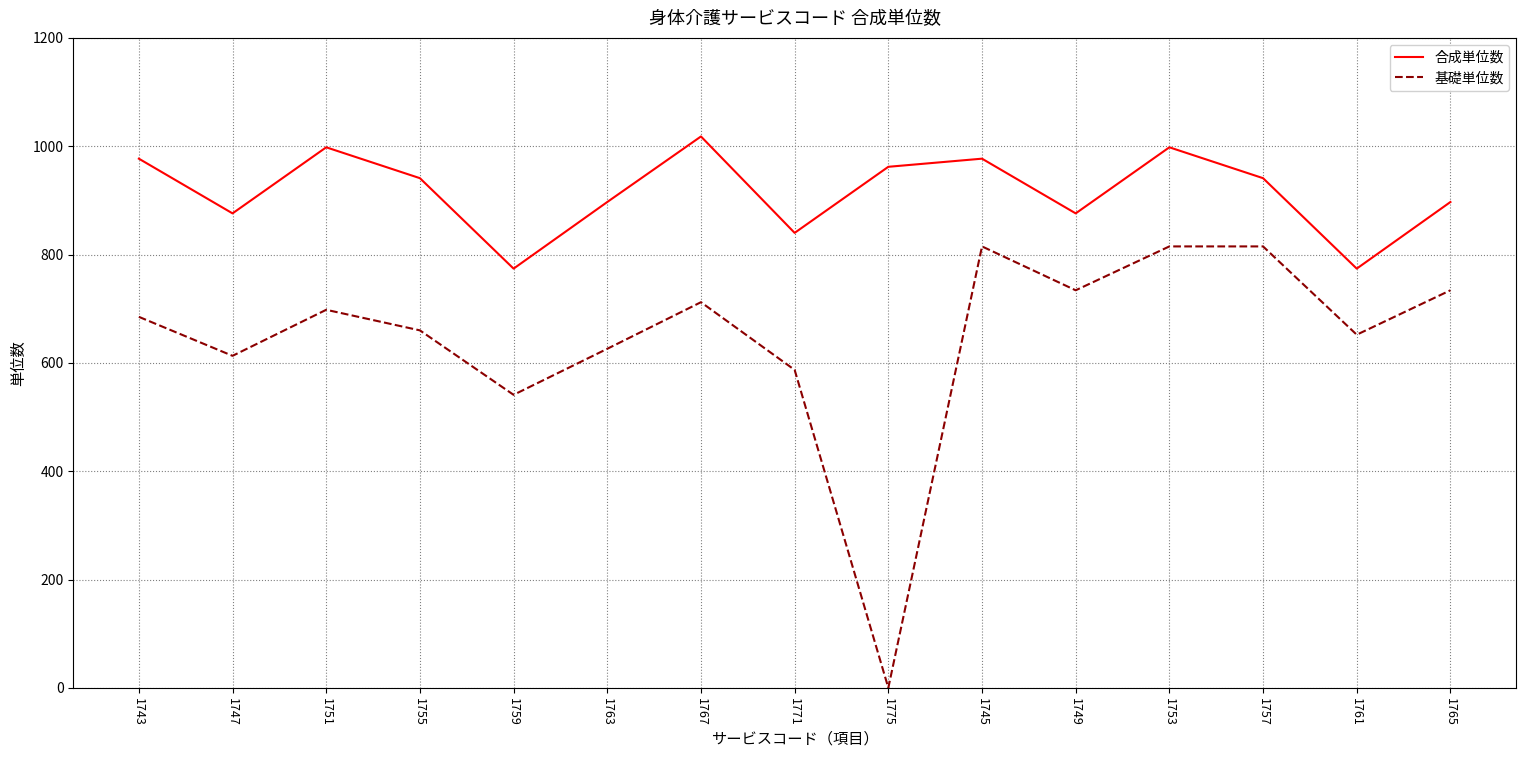

What is the sum of the 合成単位数 values at 1765 and 1745?

1874